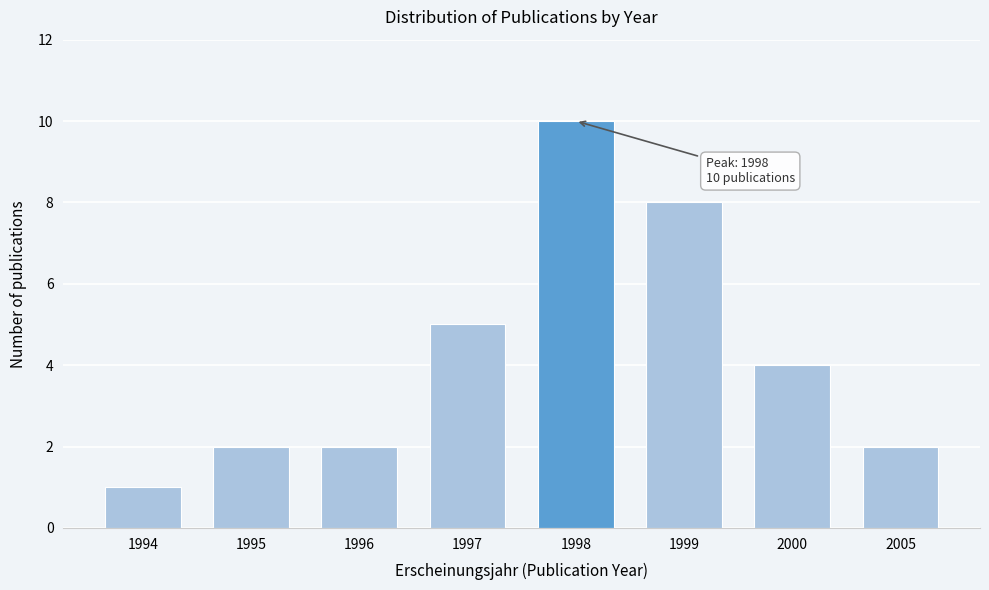

Reading left to right, extract all data points from this chart.

1	2	2	5	10	8	4	2